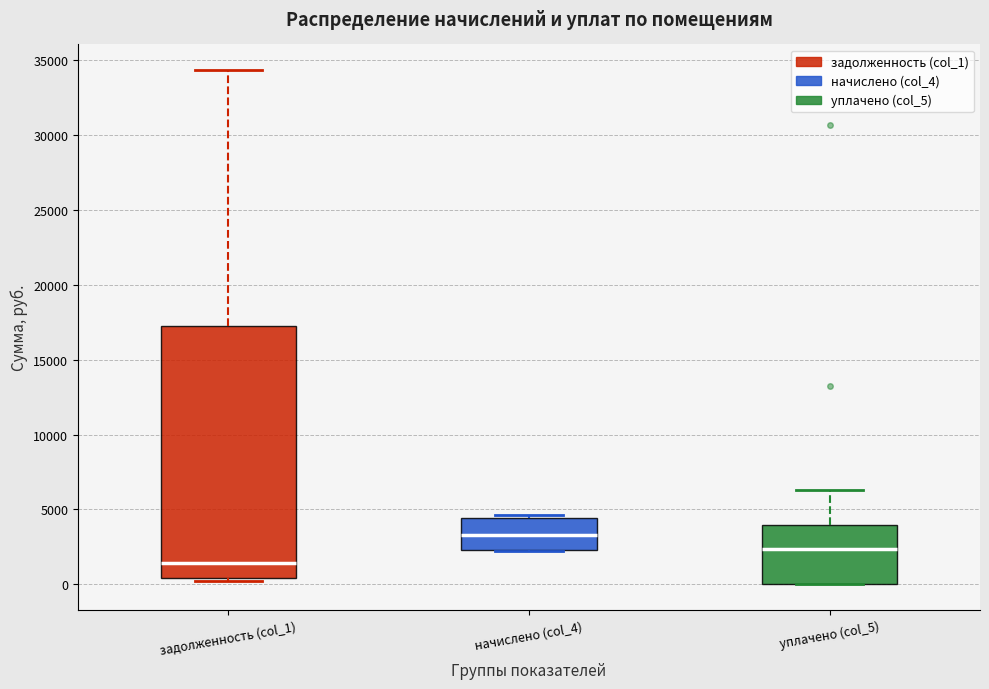

Reading left to right, transcribe this box plot: for each box, give where its median line is, the range the box spans, and where its two whiskers end, as read against the y-axis. The values are not printed on the chart, so give them approximately, as read against the axis.

задолженность (col_1): median 1500, box 500 to 17000, whiskers 0 to 34500
начислено (col_4): median 3500, box 2500 to 4500, whiskers 2000 to 4500 (just above the box's upper edge)
уплачено (col_5): median 2500, box 0 to 4000, whiskers 0 to 6500